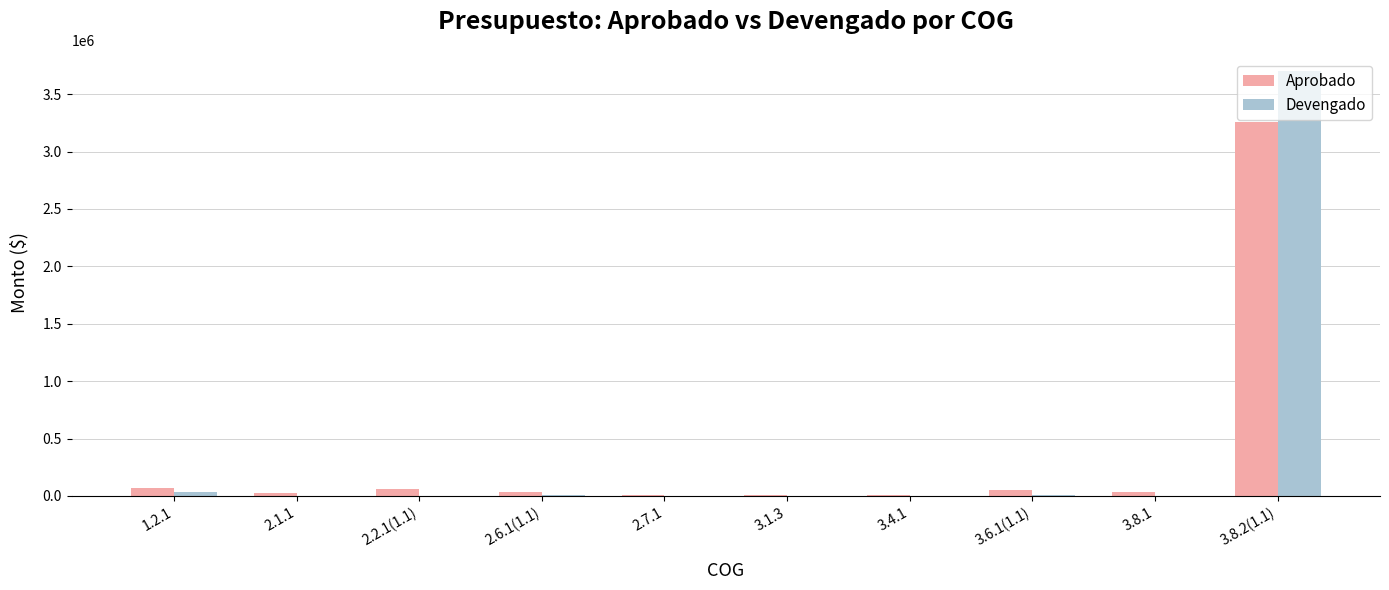

What is the spread (max minus min) of values at 2.2.1(1.1)?

61946.3